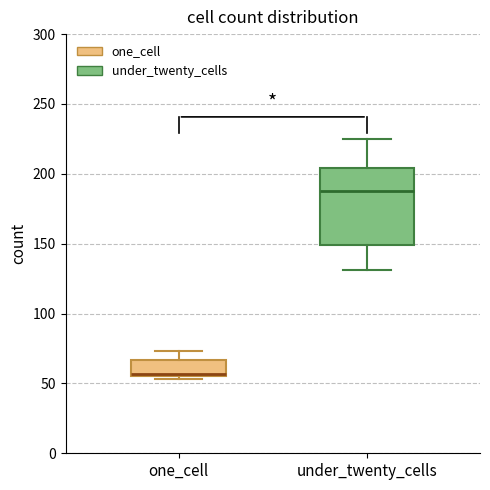

Which box's median line is the highest?

under_twenty_cells